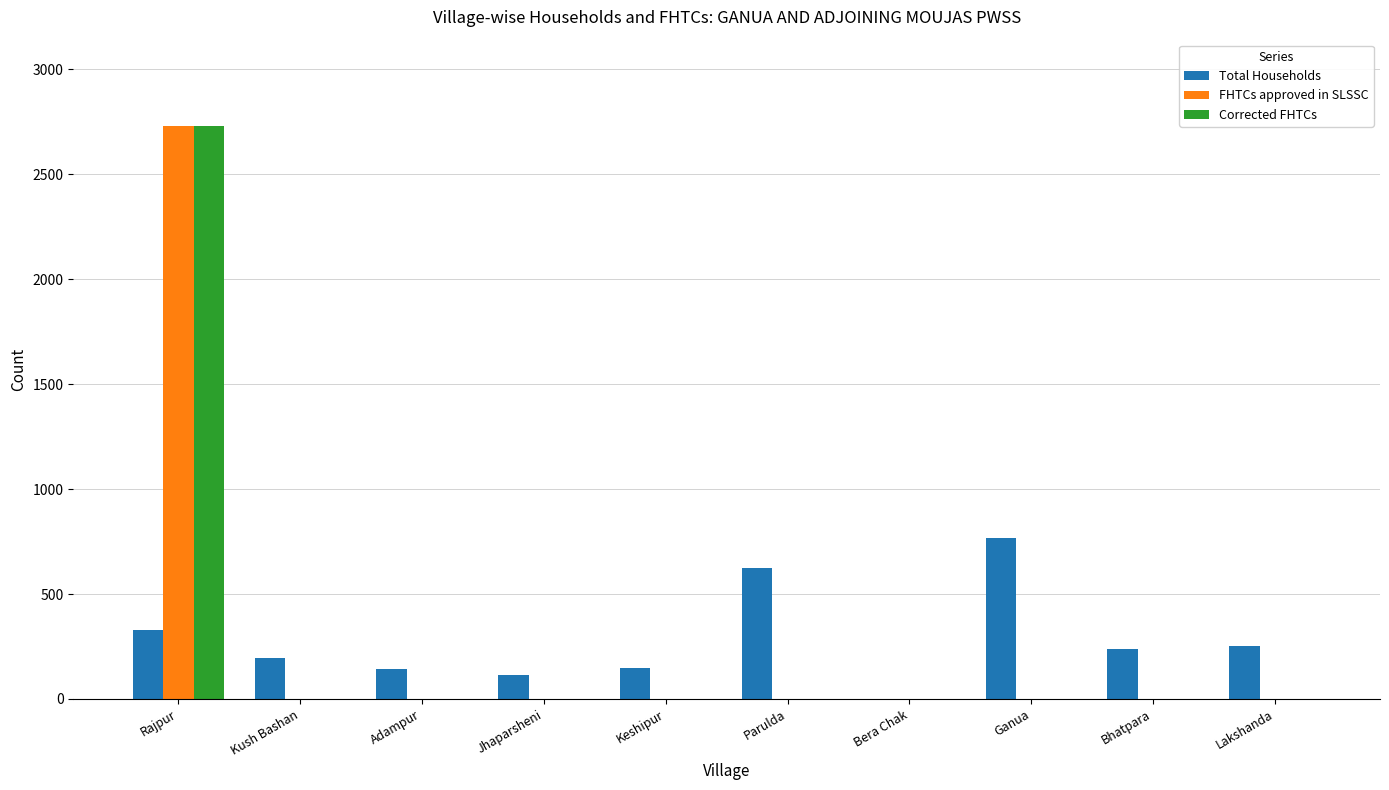

How many data points in Corrected FHTCs are above 0?

1